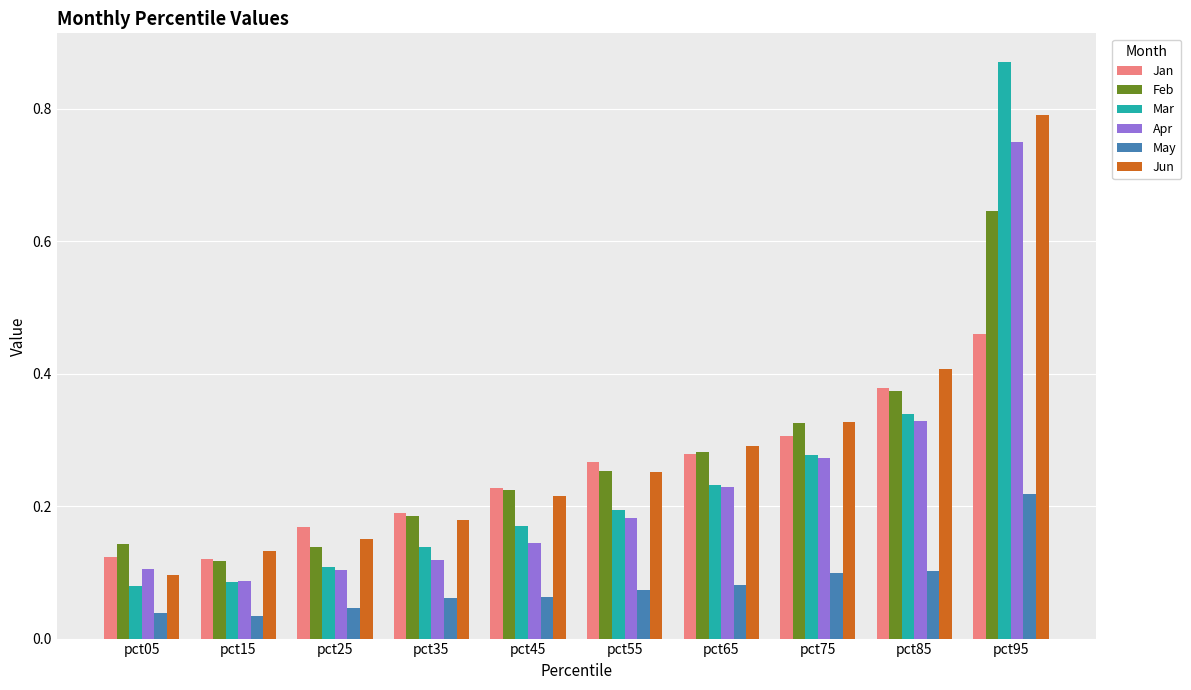

What are all the series names shown in the legend?

Jan, Feb, Mar, Apr, May, Jun